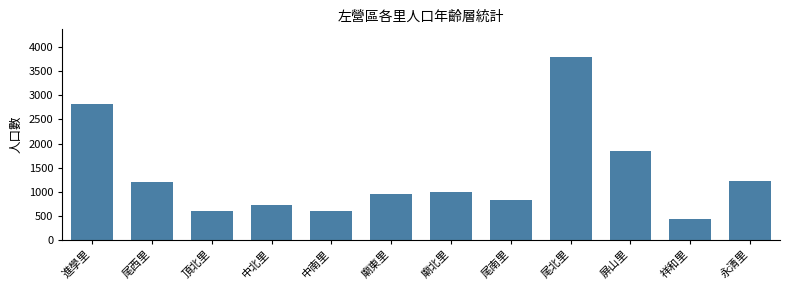

What is the value of the 5th bar from the left?

599